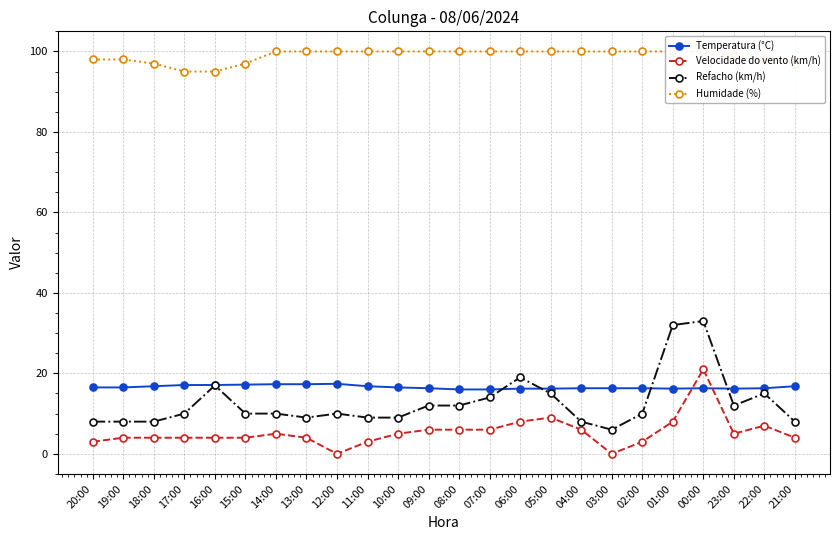

Which series has the largest range (max minus min)?

Refacho (km/h)